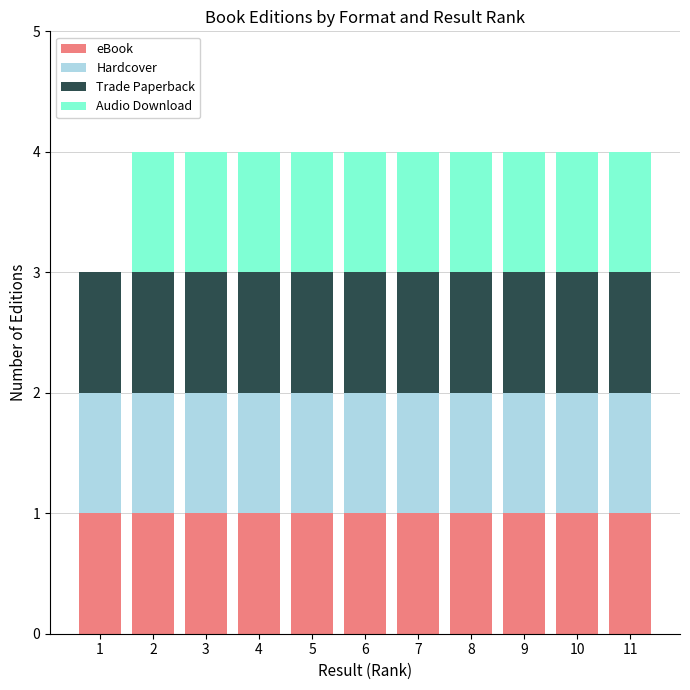

What is the total value across all series at 7?

4